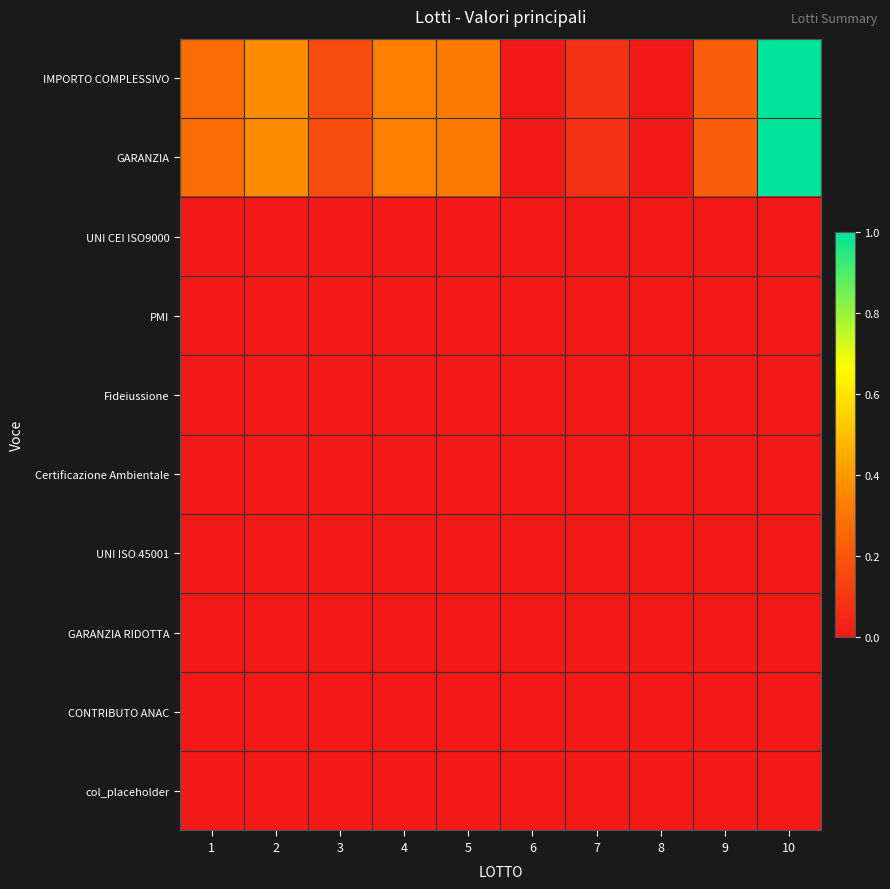

How many data points does each series have?

10